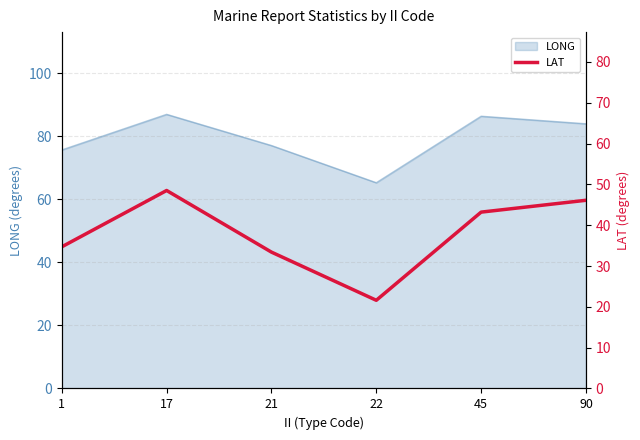

The value at 22 is 21.6. True or false?

True